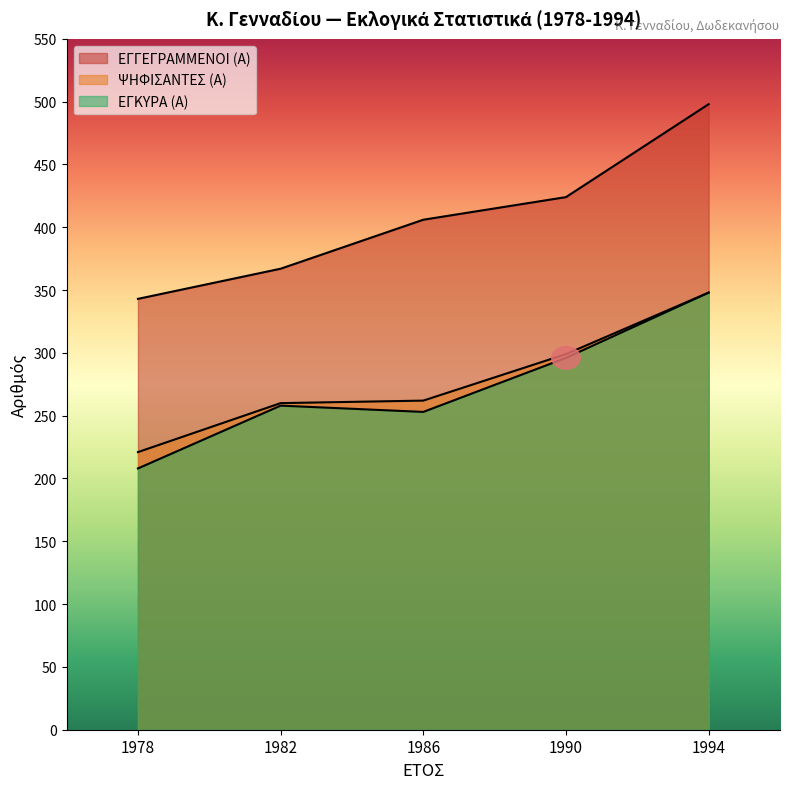

True or false: ΨΗΦΙΣΑΝΤΕΣ (Α) and ΕΓΓΕΓΡΑΜΜΕΝΟΙ (Α) cross at least once.

False